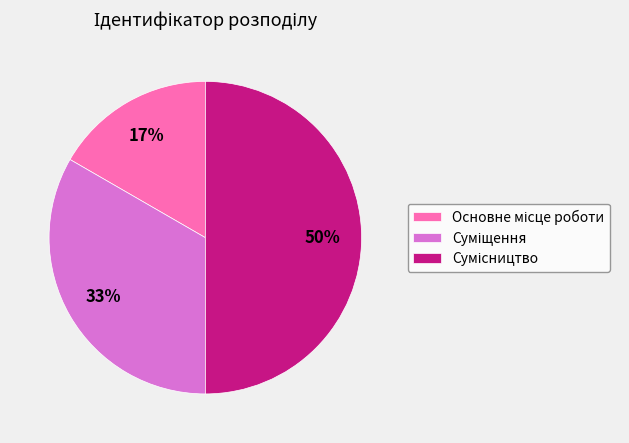

To the nearest percent, what is the difference between the largest and smallest slice percentages?

33%